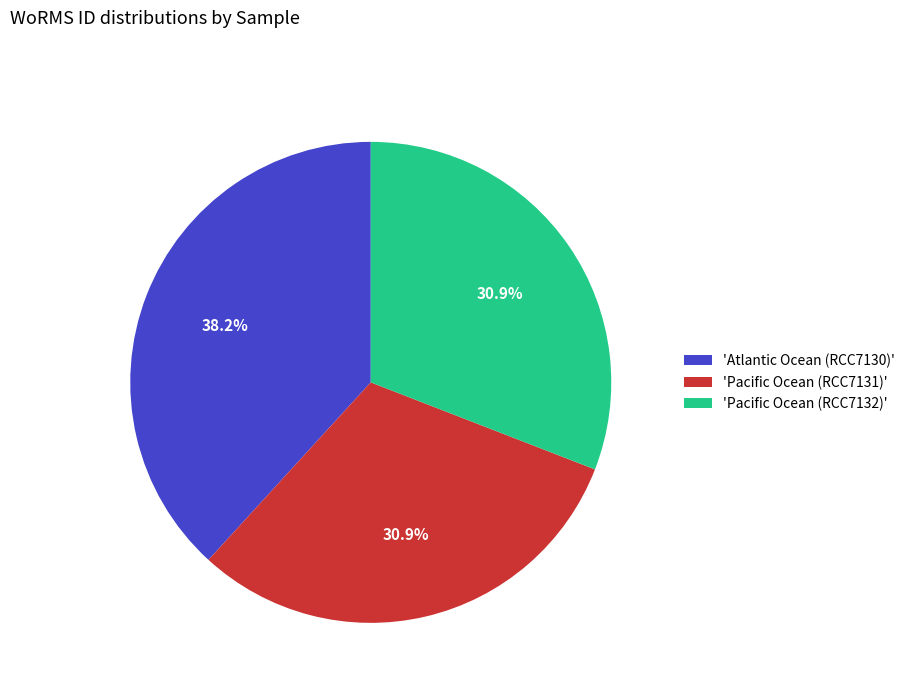

To the nearest percent, what is the difference between the largest and smallest slice percentages?

7%